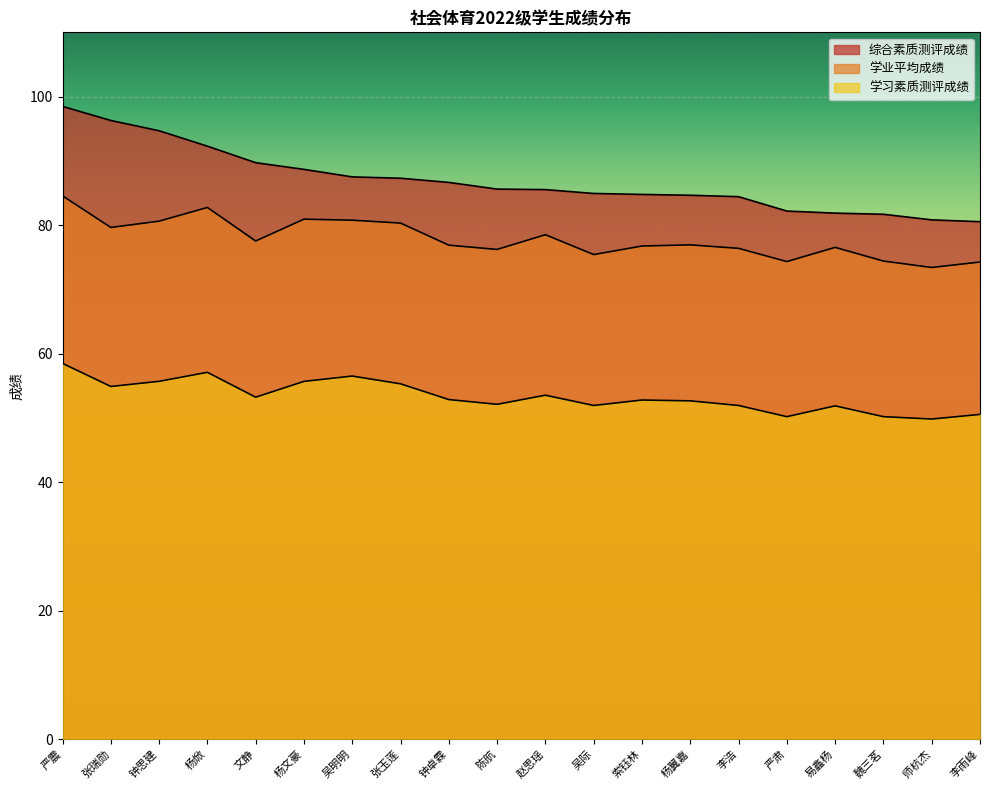

What is the value of the 综合素质测评成绩 point at the 19th from the left?

80.8